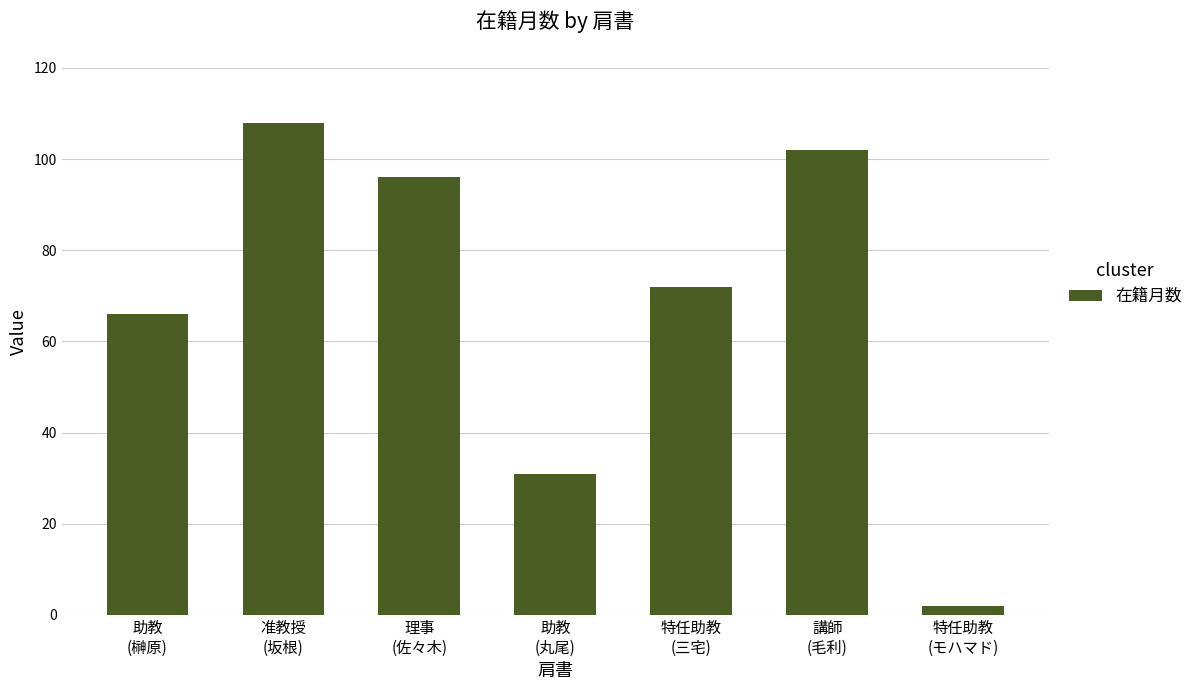

What is the difference between the maximum and minimum values?

106